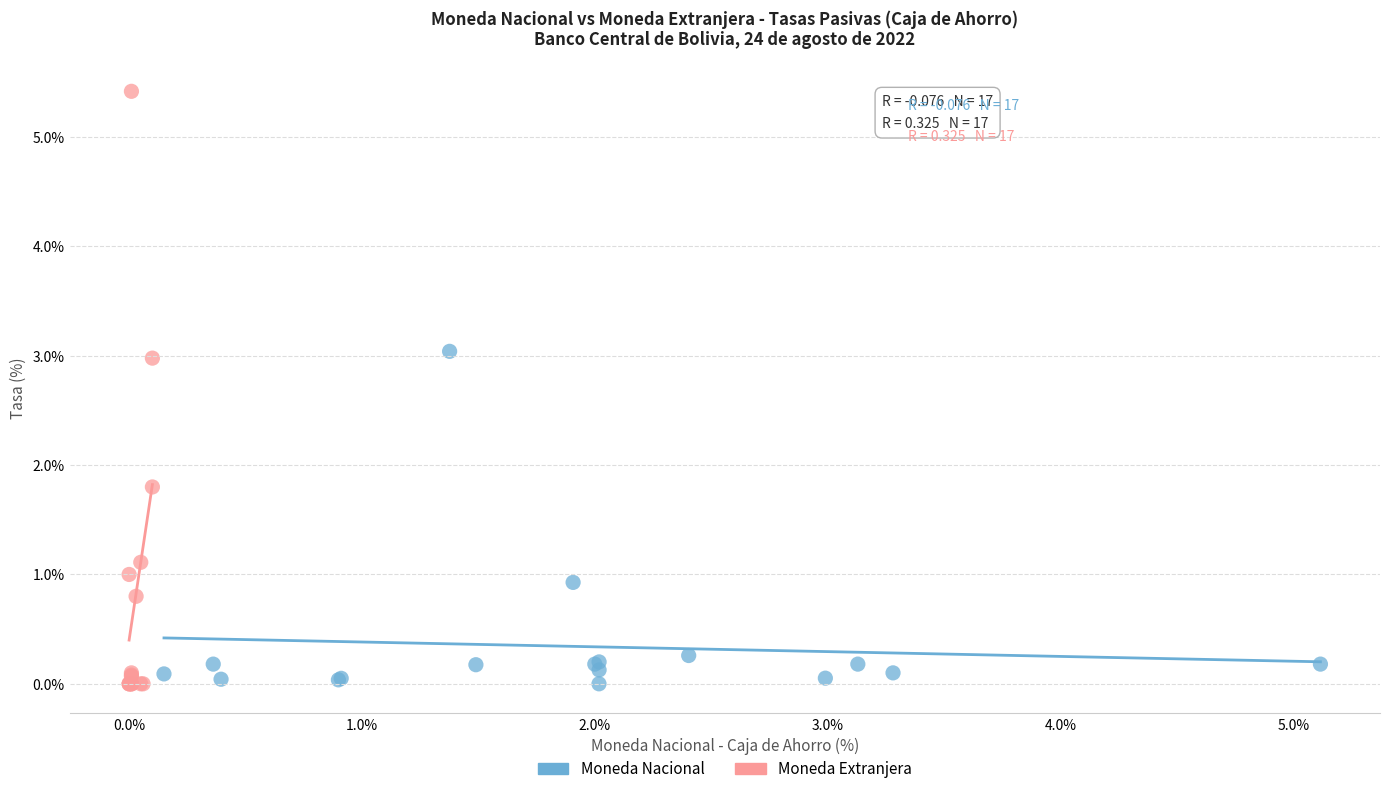

Which series has the widest spread of Y values?

Moneda Extranjera